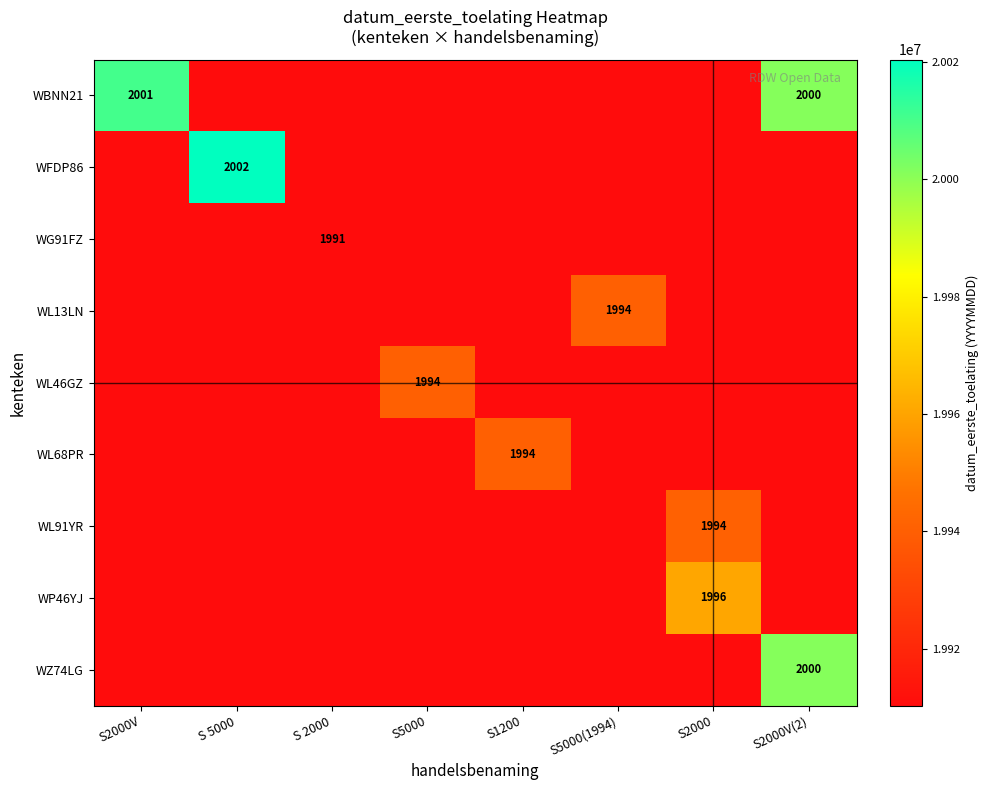

Where is WG91FZ nearest to the value 9955157?

S2000V